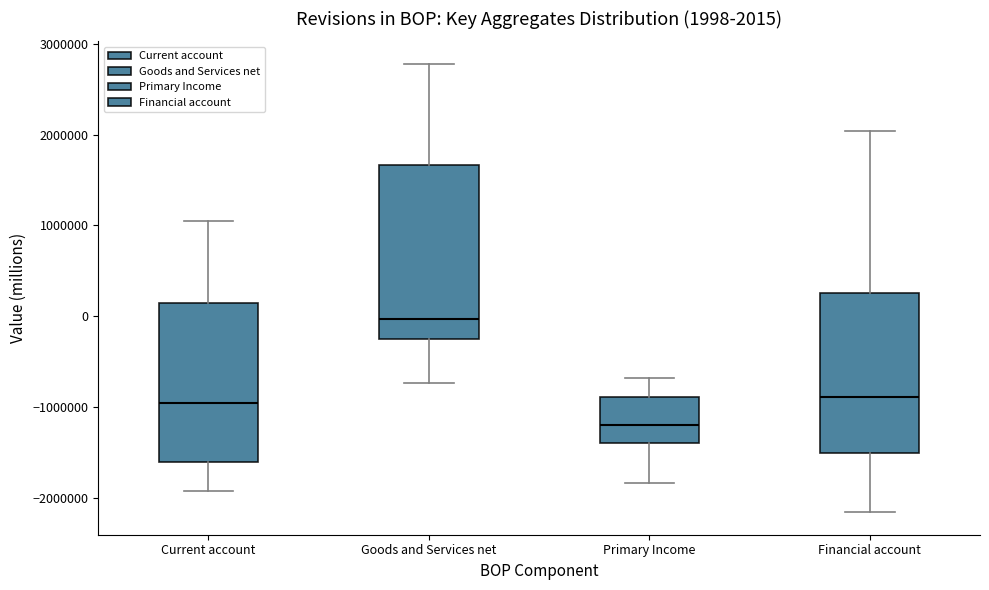

Which box's median line is the highest?

Goods and Services net